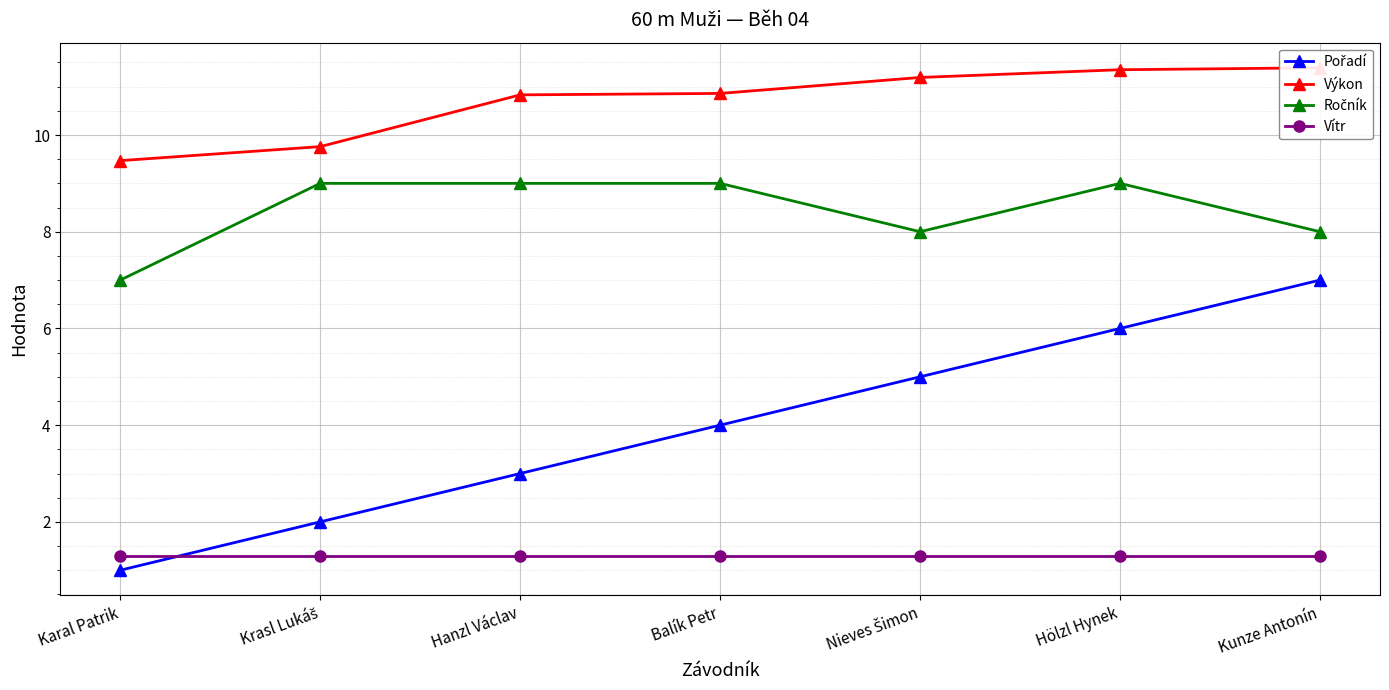

True or false: Ročník has a value of 8.0 at Kunze Antonín.

True